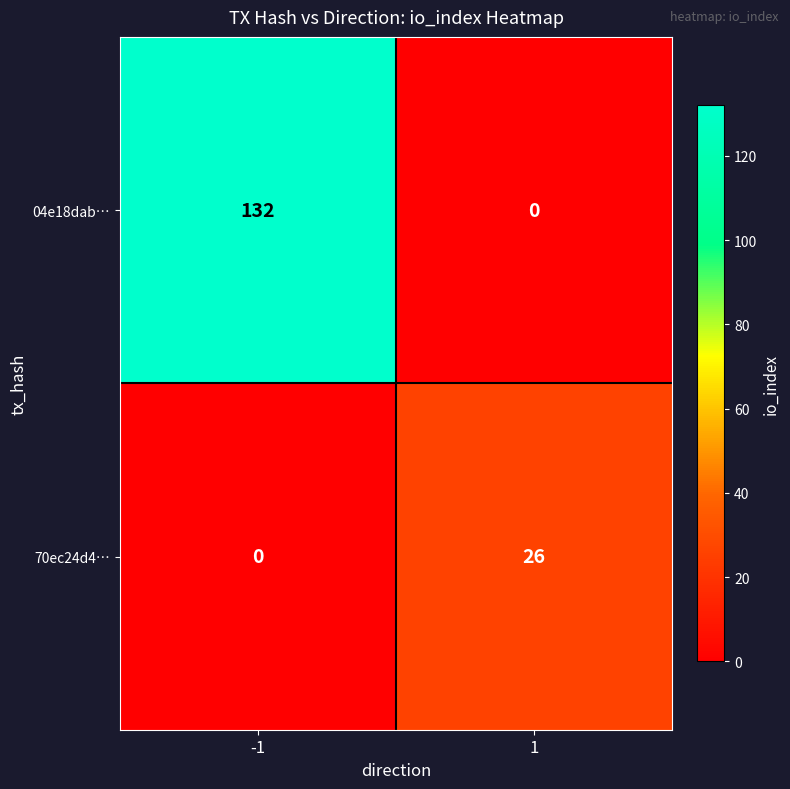

What is the difference between the highest and lowest values at 1?

26